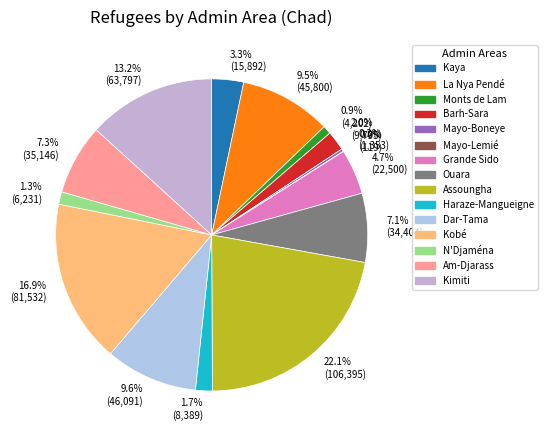

The Mayo-Boneye slice represents 0% of the pie. True or false?

True